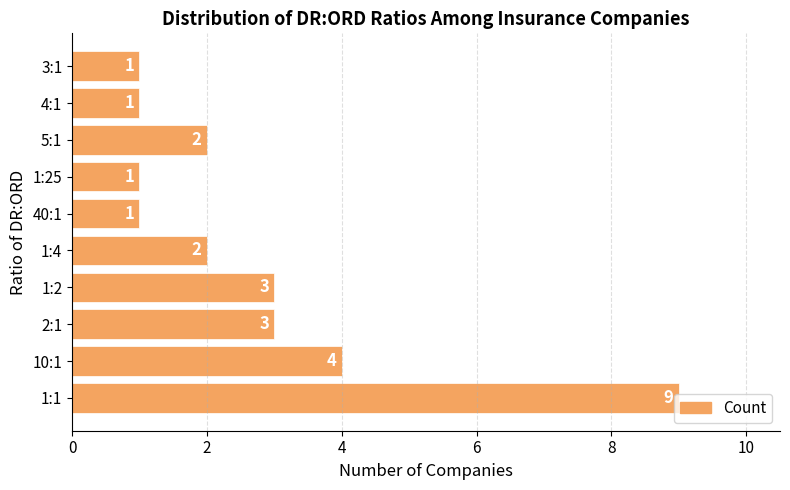

How many values are between 1 and 3?

8